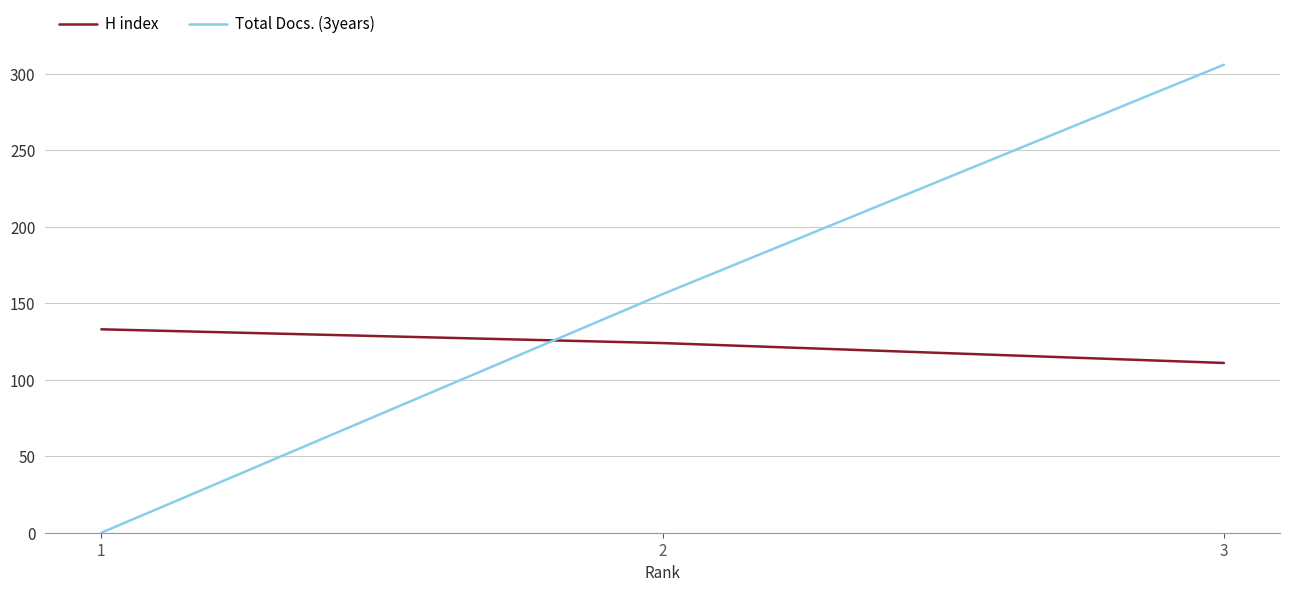

What is the highest value of the H index series?

133